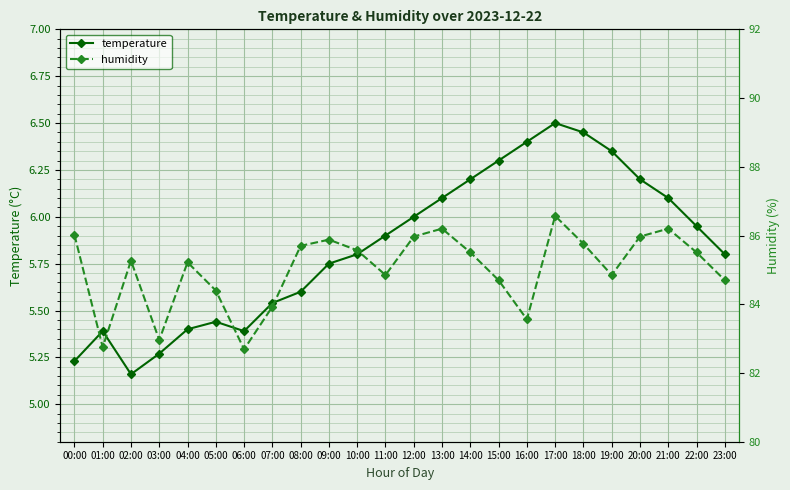

Reading left to right, extract all data points from this chart.

temperature: 00:00=5.2	01:00=5.4	02:00=5.2	03:00=5.3	04:00=5.4	05:00=5.4	06:00=5.4	07:00=5.5	08:00=5.6	09:00=5.8	10:00=5.8	11:00=5.9	12:00=6.0	13:00=6.1	14:00=6.2	15:00=6.3	16:00=6.4	17:00=6.5	18:00=6.5	19:00=6.3	20:00=6.2	21:00=6.1	22:00=6.0	23:00=5.8
humidity: 00:00=86.0	01:00=82.8	02:00=85.3	03:00=83.0	04:00=85.2	05:00=84.4	06:00=82.7	07:00=83.9	08:00=85.7	09:00=85.9	10:00=85.6	11:00=84.8	12:00=86.0	13:00=86.2	14:00=85.5	15:00=84.7	16:00=83.6	17:00=86.6	18:00=85.8	19:00=84.8	20:00=86.0	21:00=86.2	22:00=85.5	23:00=84.7